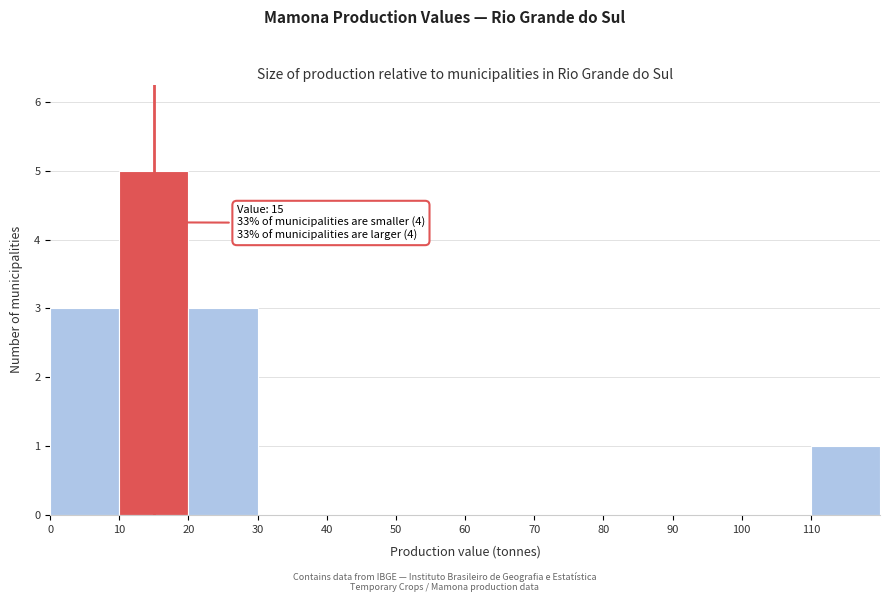

Over which range of the x-axis is the bar tallest?

10 to 20